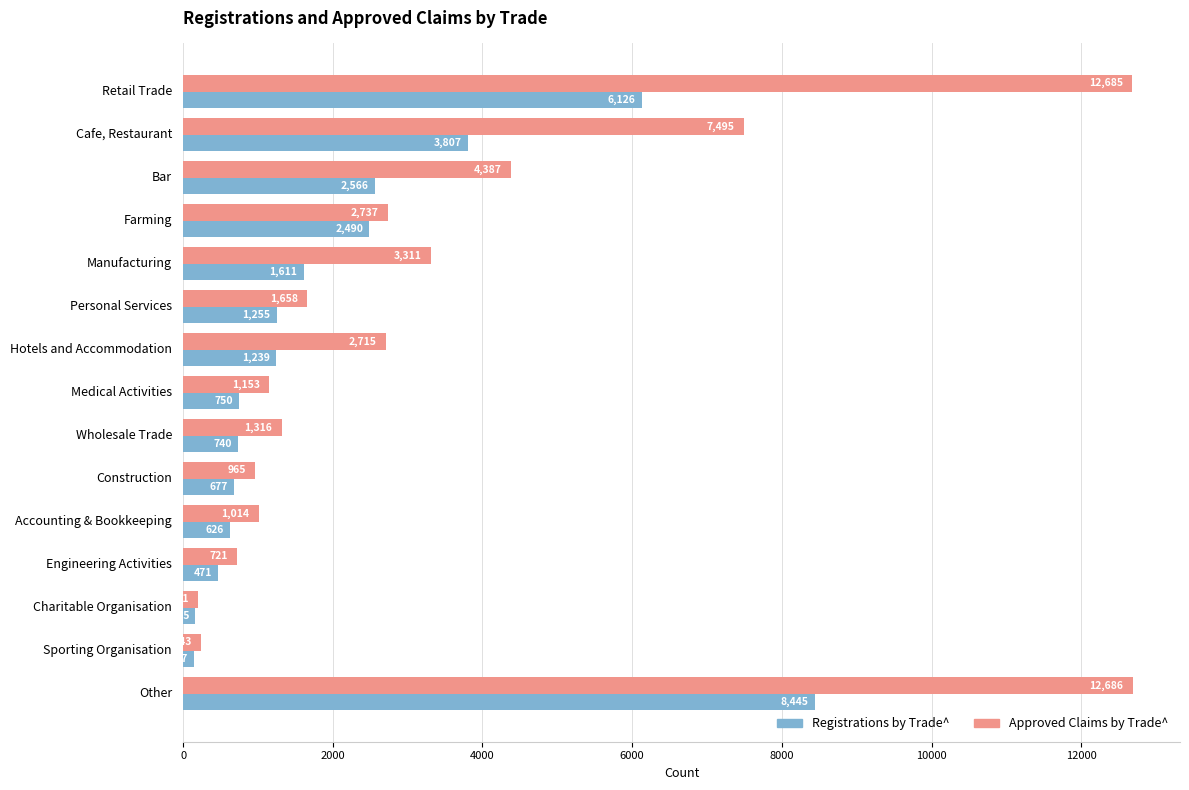

At how many categories does at least one series exceed 4046?

4